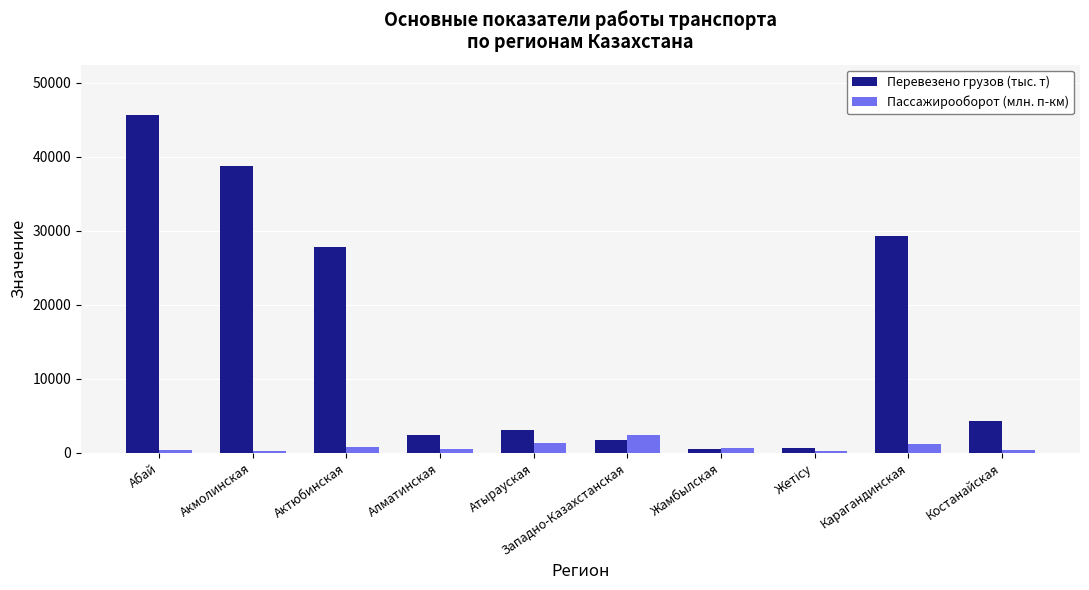

What is the approximate value of Перевезено грузов (тыс. т) at Жамбылская?

526.0